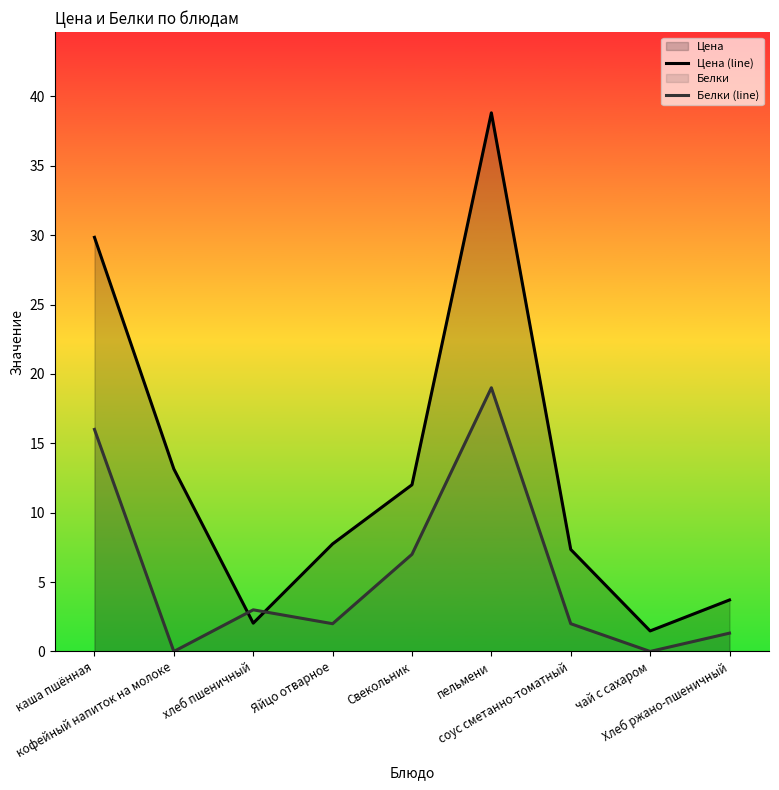

Where does the Цена (line) series first go above 7?

каша пшённая